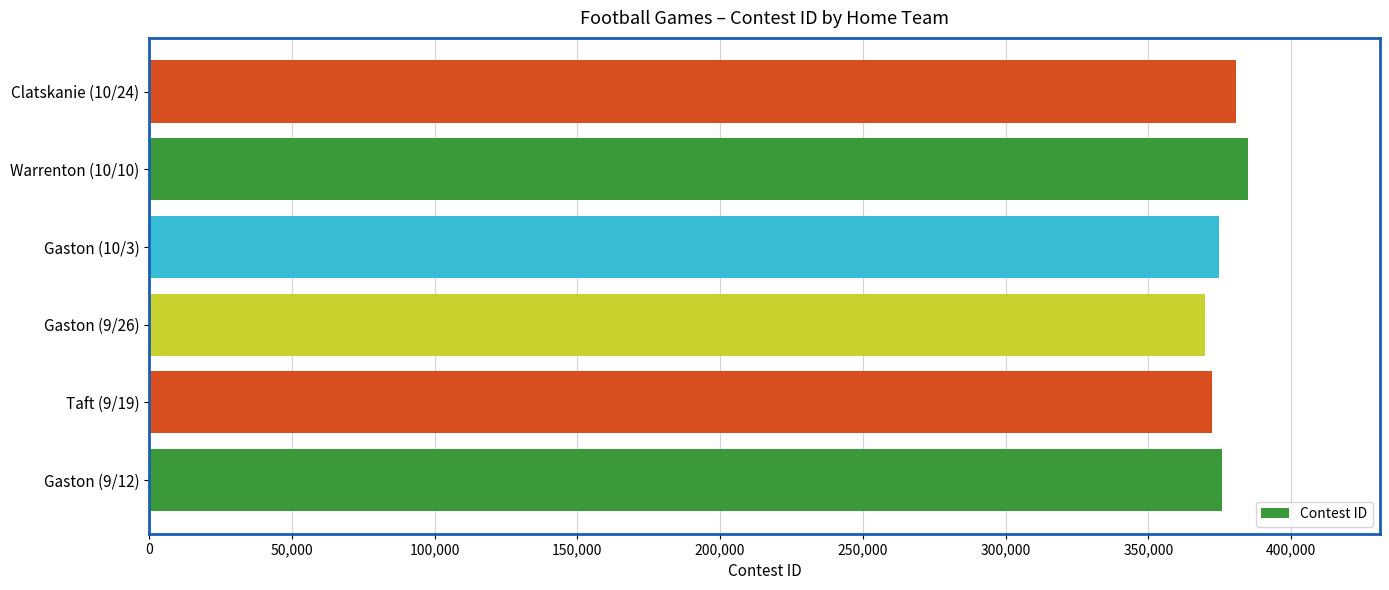

What is the ratio of the value at Taft (9/19) to the value at Clatskanie (10/24)?

1.0